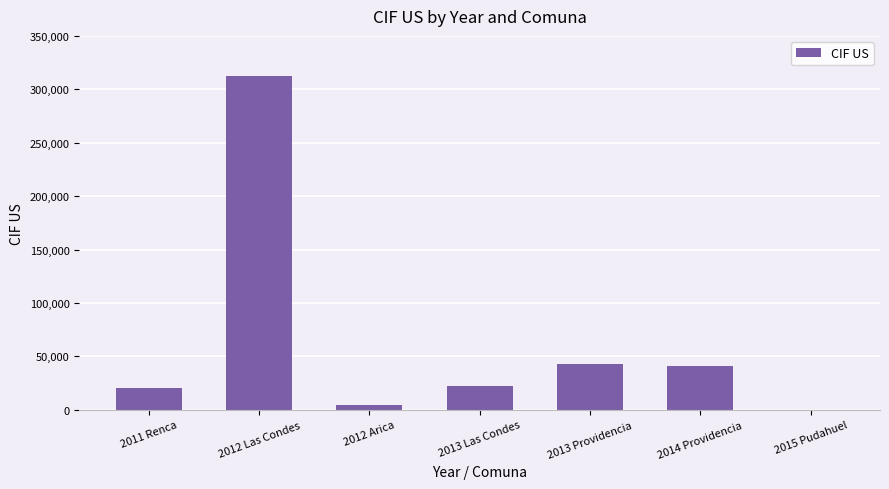

What is the average value?

63412.9